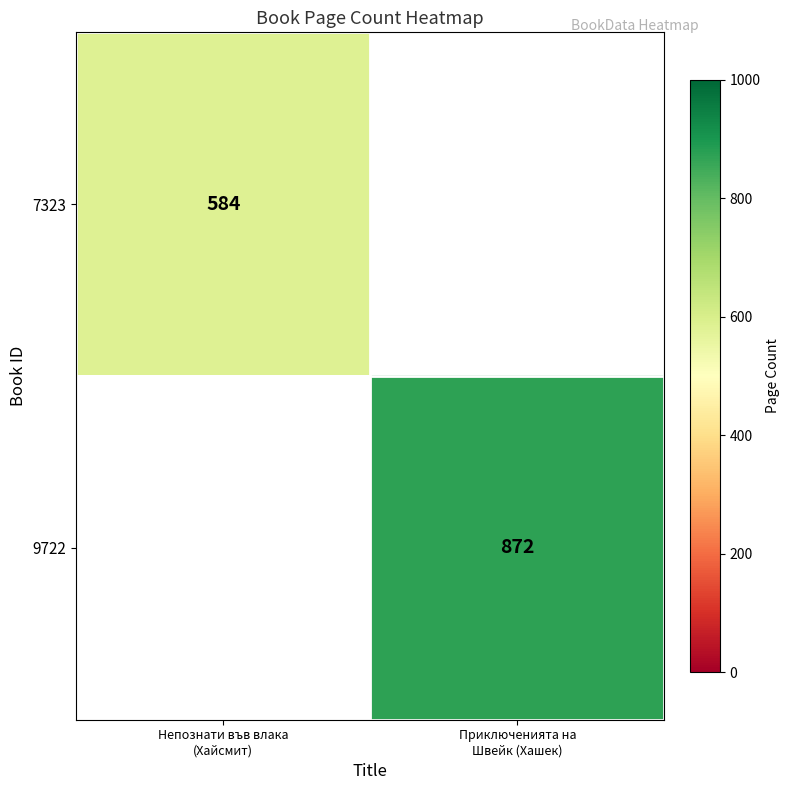

What is the total value across all series at Приключенията на
Швейк (Хашек)?

872